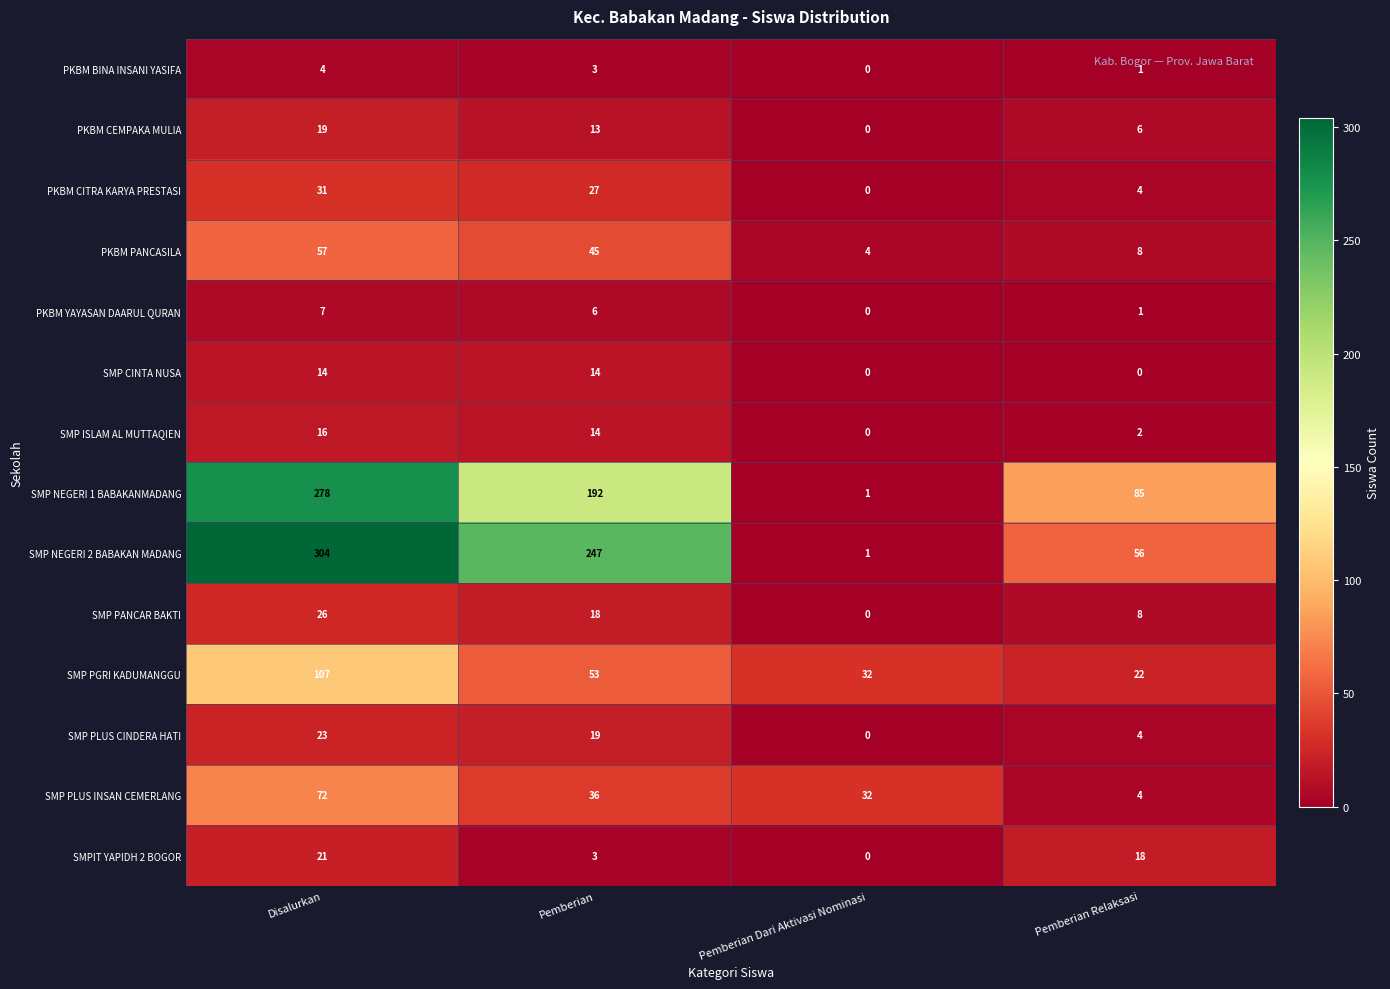

At which label does PKBM YAYASAN DAARUL QURAN first exceed 6?

Disalurkan